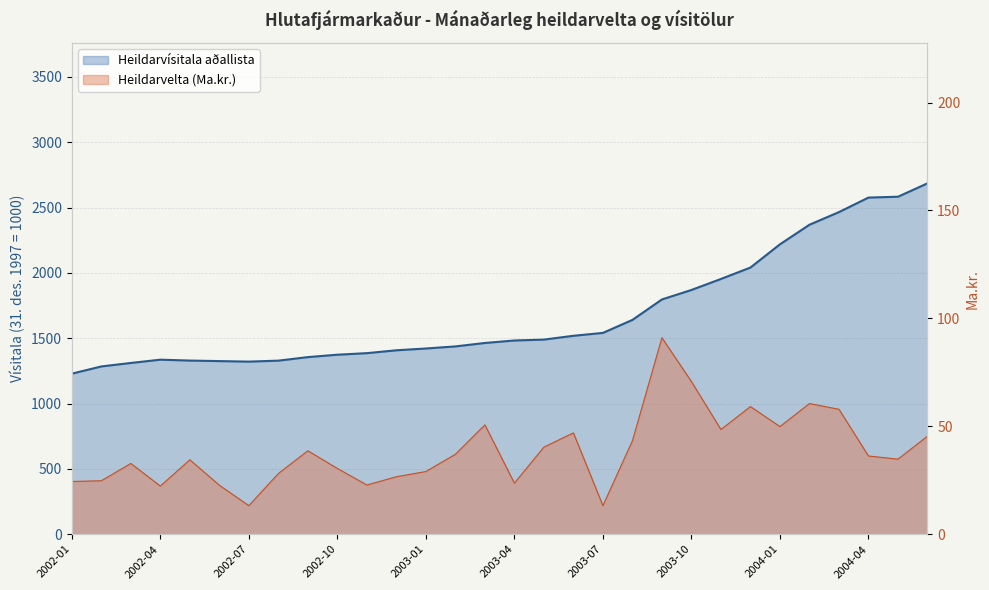

The Heildarvísitala aðallista series shows 1385.8 at 2002-11. True or false?

True